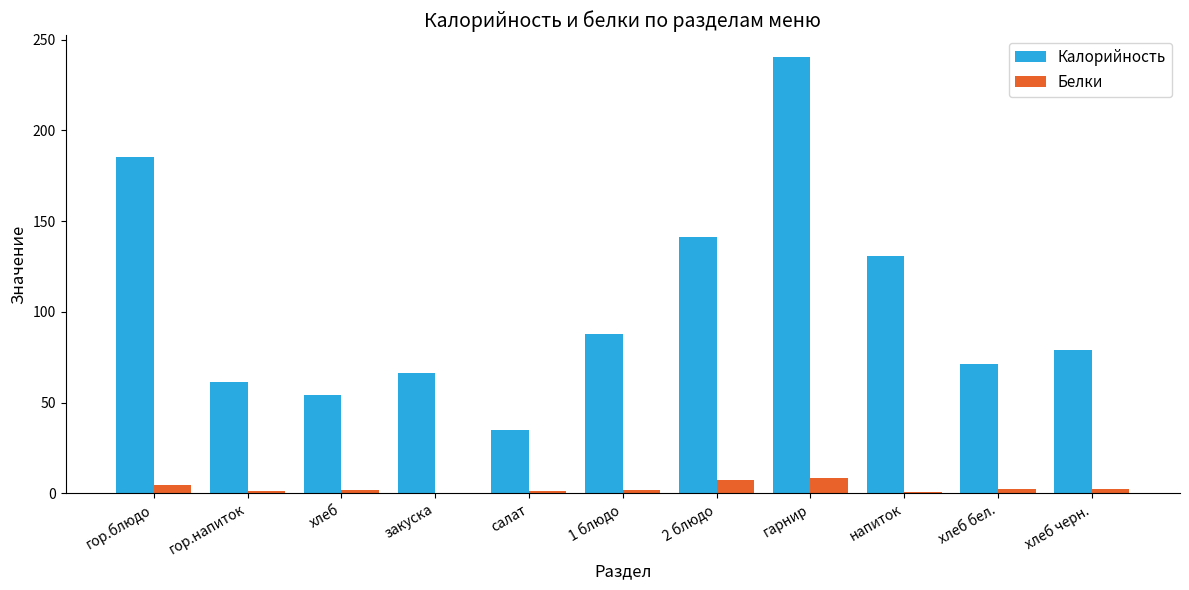

What is the average value of the Белки series?

2.9